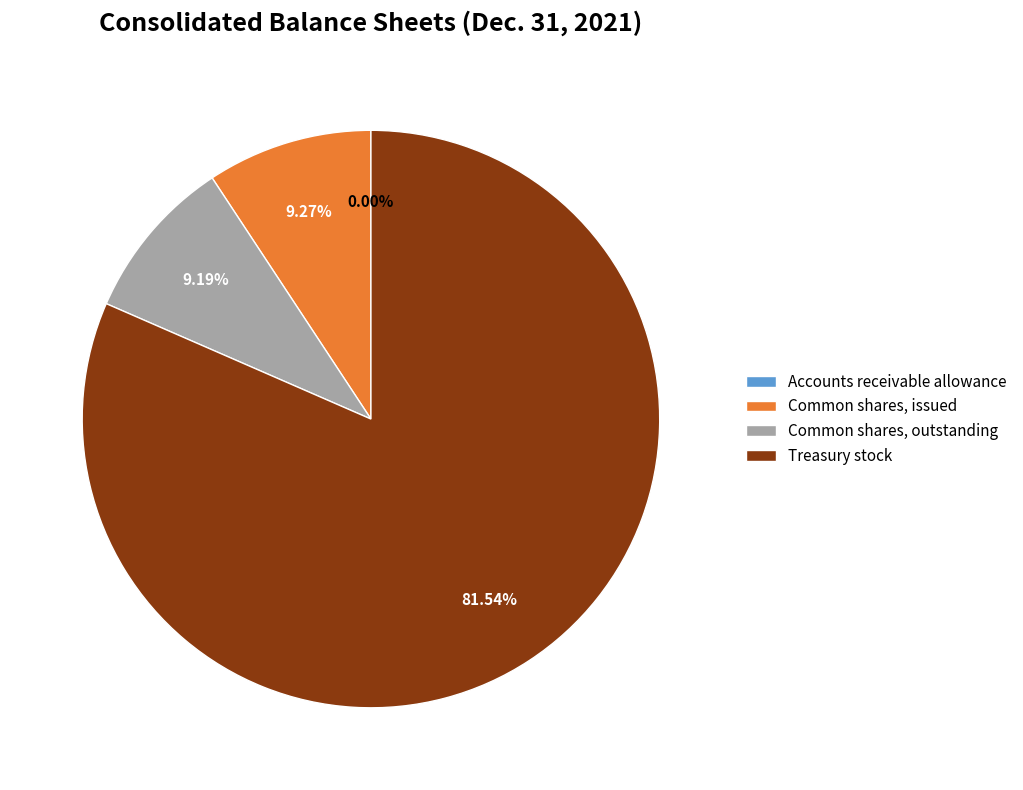

What is the largest slice in the pie chart?

Treasury stock